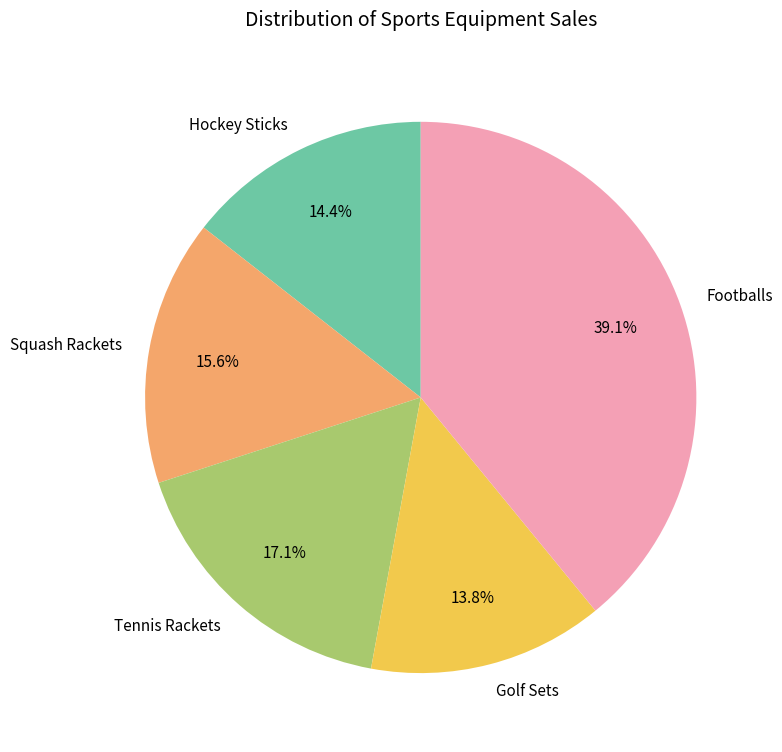

Approximately how many times larger is the value at Golf Sets compared to Tennis Rackets?

0.8